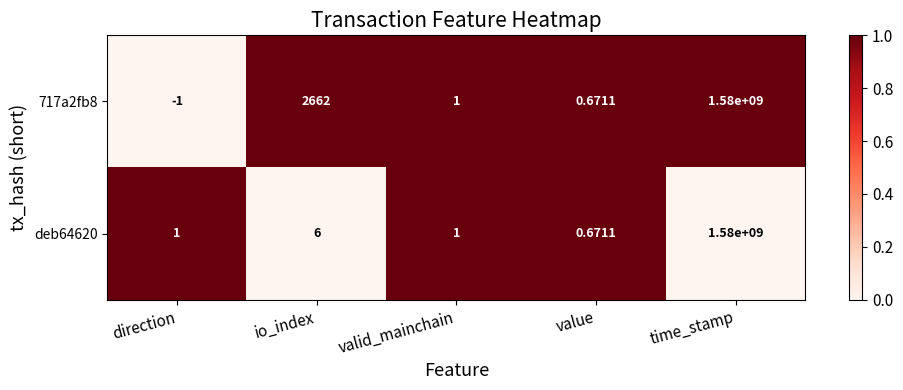

Rank the series by their average value, from highest to lowest.

717a2fb8, deb64620